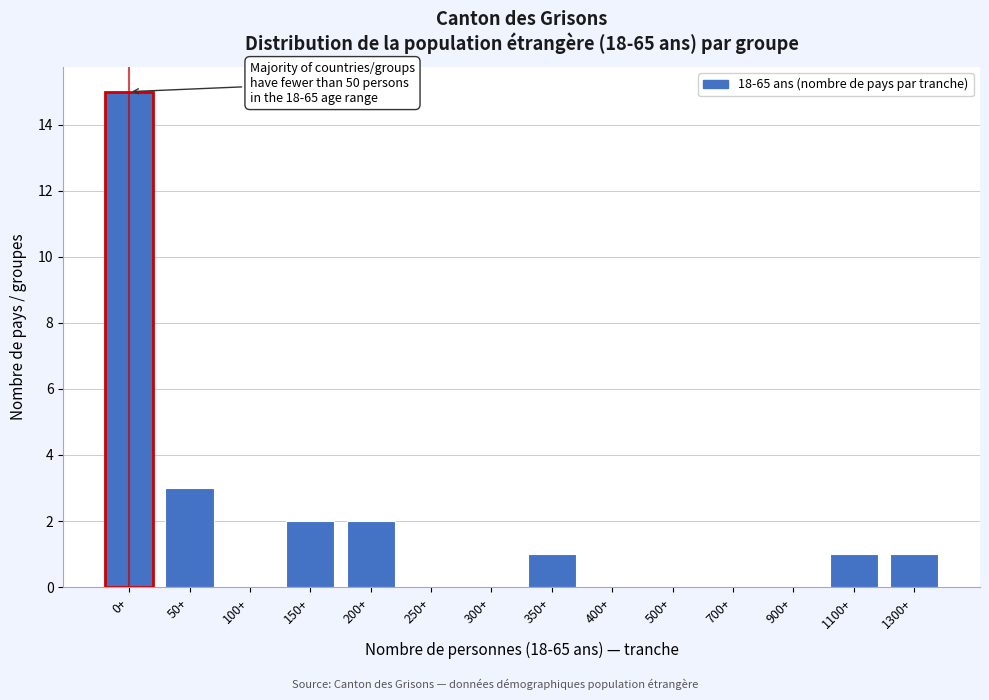

Reading left to right, transcribe all the data shown in this chart.

0+=15	50+=3	100+=0	150+=2	200+=2	250+=0	300+=0	350+=1	400+=0	500+=0	700+=0	900+=0	1100+=1	1300+=1